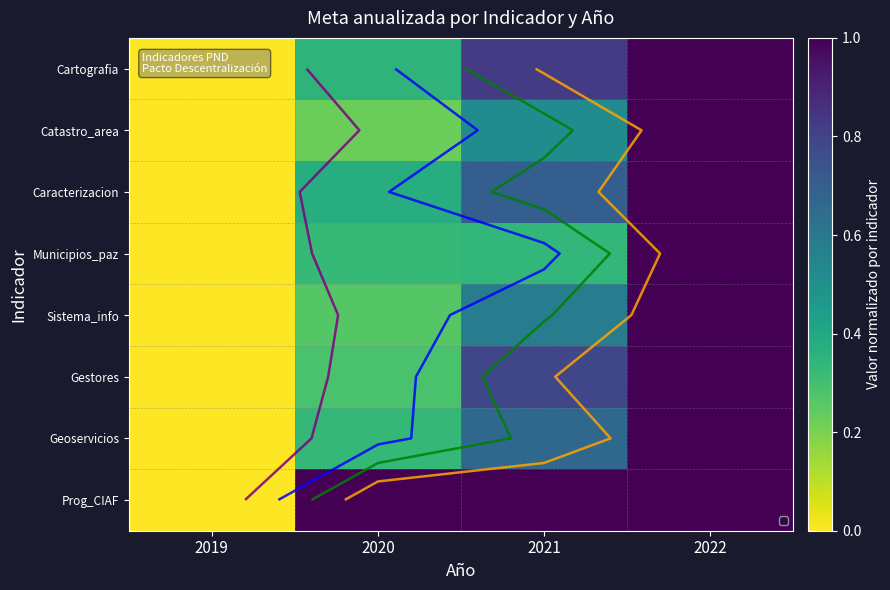

How many Caracterizacion values are between 0 and 1?

4